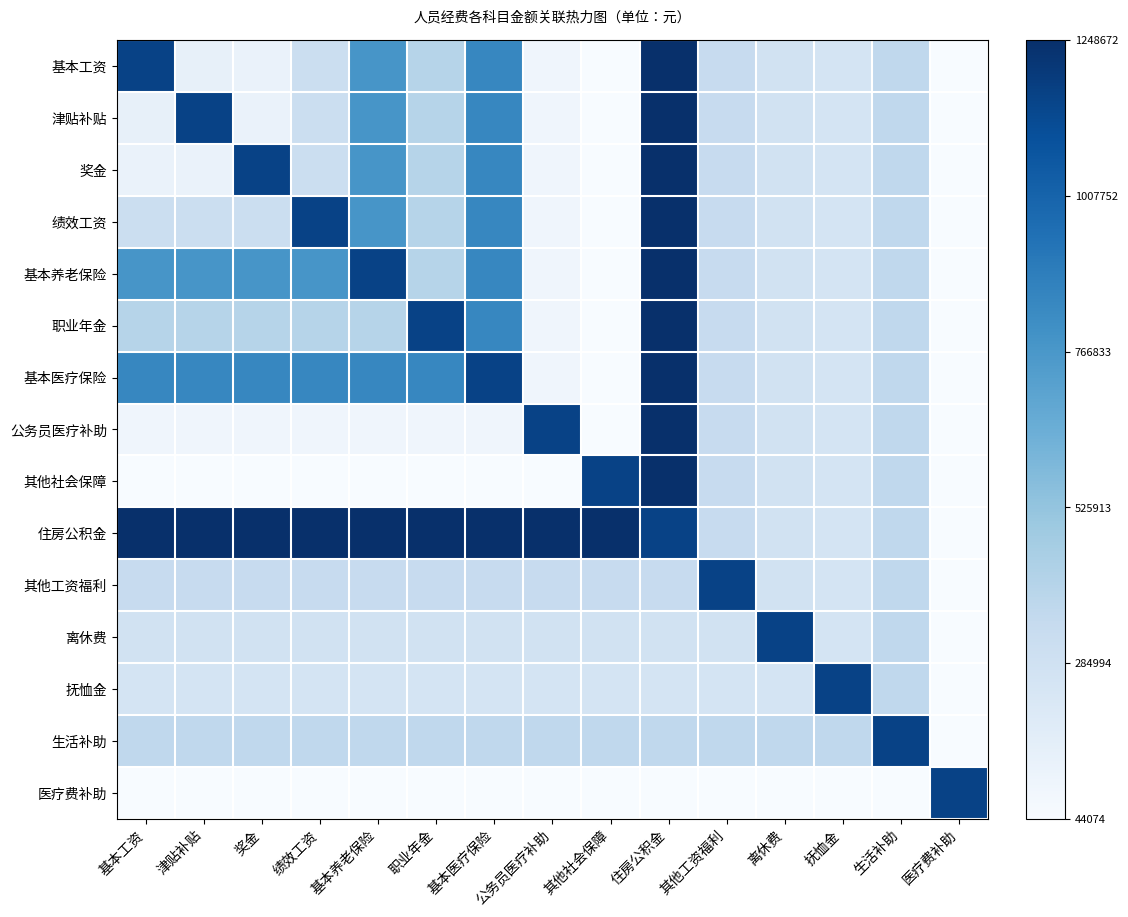

Reading left to right, extract all data points from this chart.

基本工资: 基本工资=0.9	津贴补贴=0.1	奖金=0.1	绩效工资=0.2	基本养老保险=0.6	职业年金=0.3	基本医疗保险=0.7	公务员医疗补助=0.0	其他社会保障=0.0	住房公积金=1.0	其他工资福利=0.2	离休费=0.2	抚恤金=0.2	生活补助=0.3	医疗费补助=0.0
津贴补贴: 基本工资=0.1	津贴补贴=0.9	奖金=0.1	绩效工资=0.2	基本养老保险=0.6	职业年金=0.3	基本医疗保险=0.7	公务员医疗补助=0.0	其他社会保障=0.0	住房公积金=1.0	其他工资福利=0.2	离休费=0.2	抚恤金=0.2	生活补助=0.3	医疗费补助=0.0
奖金: 基本工资=0.1	津贴补贴=0.1	奖金=0.9	绩效工资=0.2	基本养老保险=0.6	职业年金=0.3	基本医疗保险=0.7	公务员医疗补助=0.0	其他社会保障=0.0	住房公积金=1.0	其他工资福利=0.2	离休费=0.2	抚恤金=0.2	生活补助=0.3	医疗费补助=0.0
绩效工资: 基本工资=0.2	津贴补贴=0.2	奖金=0.2	绩效工资=0.9	基本养老保险=0.6	职业年金=0.3	基本医疗保险=0.7	公务员医疗补助=0.0	其他社会保障=0.0	住房公积金=1.0	其他工资福利=0.2	离休费=0.2	抚恤金=0.2	生活补助=0.3	医疗费补助=0.0
基本养老保险: 基本工资=0.6	津贴补贴=0.6	奖金=0.6	绩效工资=0.6	基本养老保险=0.9	职业年金=0.3	基本医疗保险=0.7	公务员医疗补助=0.0	其他社会保障=0.0	住房公积金=1.0	其他工资福利=0.2	离休费=0.2	抚恤金=0.2	生活补助=0.3	医疗费补助=0.0
职业年金: 基本工资=0.3	津贴补贴=0.3	奖金=0.3	绩效工资=0.3	基本养老保险=0.3	职业年金=0.9	基本医疗保险=0.7	公务员医疗补助=0.0	其他社会保障=0.0	住房公积金=1.0	其他工资福利=0.2	离休费=0.2	抚恤金=0.2	生活补助=0.3	医疗费补助=0.0
基本医疗保险: 基本工资=0.7	津贴补贴=0.7	奖金=0.7	绩效工资=0.7	基本养老保险=0.7	职业年金=0.7	基本医疗保险=0.9	公务员医疗补助=0.0	其他社会保障=0.0	住房公积金=1.0	其他工资福利=0.2	离休费=0.2	抚恤金=0.2	生活补助=0.3	医疗费补助=0.0
公务员医疗补助: 基本工资=0.0	津贴补贴=0.0	奖金=0.0	绩效工资=0.0	基本养老保险=0.0	职业年金=0.0	基本医疗保险=0.0	公务员医疗补助=0.9	其他社会保障=0.0	住房公积金=1.0	其他工资福利=0.2	离休费=0.2	抚恤金=0.2	生活补助=0.3	医疗费补助=0.0
其他社会保障: 基本工资=0.0	津贴补贴=0.0	奖金=0.0	绩效工资=0.0	基本养老保险=0.0	职业年金=0.0	基本医疗保险=0.0	公务员医疗补助=0.0	其他社会保障=0.9	住房公积金=1.0	其他工资福利=0.2	离休费=0.2	抚恤金=0.2	生活补助=0.3	医疗费补助=0.0
住房公积金: 基本工资=1.0	津贴补贴=1.0	奖金=1.0	绩效工资=1.0	基本养老保险=1.0	职业年金=1.0	基本医疗保险=1.0	公务员医疗补助=1.0	其他社会保障=1.0	住房公积金=0.9	其他工资福利=0.2	离休费=0.2	抚恤金=0.2	生活补助=0.3	医疗费补助=0.0
其他工资福利: 基本工资=0.2	津贴补贴=0.2	奖金=0.2	绩效工资=0.2	基本养老保险=0.2	职业年金=0.2	基本医疗保险=0.2	公务员医疗补助=0.2	其他社会保障=0.2	住房公积金=0.2	其他工资福利=0.9	离休费=0.2	抚恤金=0.2	生活补助=0.3	医疗费补助=0.0
离休费: 基本工资=0.2	津贴补贴=0.2	奖金=0.2	绩效工资=0.2	基本养老保险=0.2	职业年金=0.2	基本医疗保险=0.2	公务员医疗补助=0.2	其他社会保障=0.2	住房公积金=0.2	其他工资福利=0.2	离休费=0.9	抚恤金=0.2	生活补助=0.3	医疗费补助=0.0
抚恤金: 基本工资=0.2	津贴补贴=0.2	奖金=0.2	绩效工资=0.2	基本养老保险=0.2	职业年金=0.2	基本医疗保险=0.2	公务员医疗补助=0.2	其他社会保障=0.2	住房公积金=0.2	其他工资福利=0.2	离休费=0.2	抚恤金=0.9	生活补助=0.3	医疗费补助=0.0
生活补助: 基本工资=0.3	津贴补贴=0.3	奖金=0.3	绩效工资=0.3	基本养老保险=0.3	职业年金=0.3	基本医疗保险=0.3	公务员医疗补助=0.3	其他社会保障=0.3	住房公积金=0.3	其他工资福利=0.3	离休费=0.3	抚恤金=0.3	生活补助=0.9	医疗费补助=0.0
医疗费补助: 基本工资=0.0	津贴补贴=0.0	奖金=0.0	绩效工资=0.0	基本养老保险=0.0	职业年金=0.0	基本医疗保险=0.0	公务员医疗补助=0.0	其他社会保障=0.0	住房公积金=0.0	其他工资福利=0.0	离休费=0.0	抚恤金=0.0	生活补助=0.0	医疗费补助=0.9